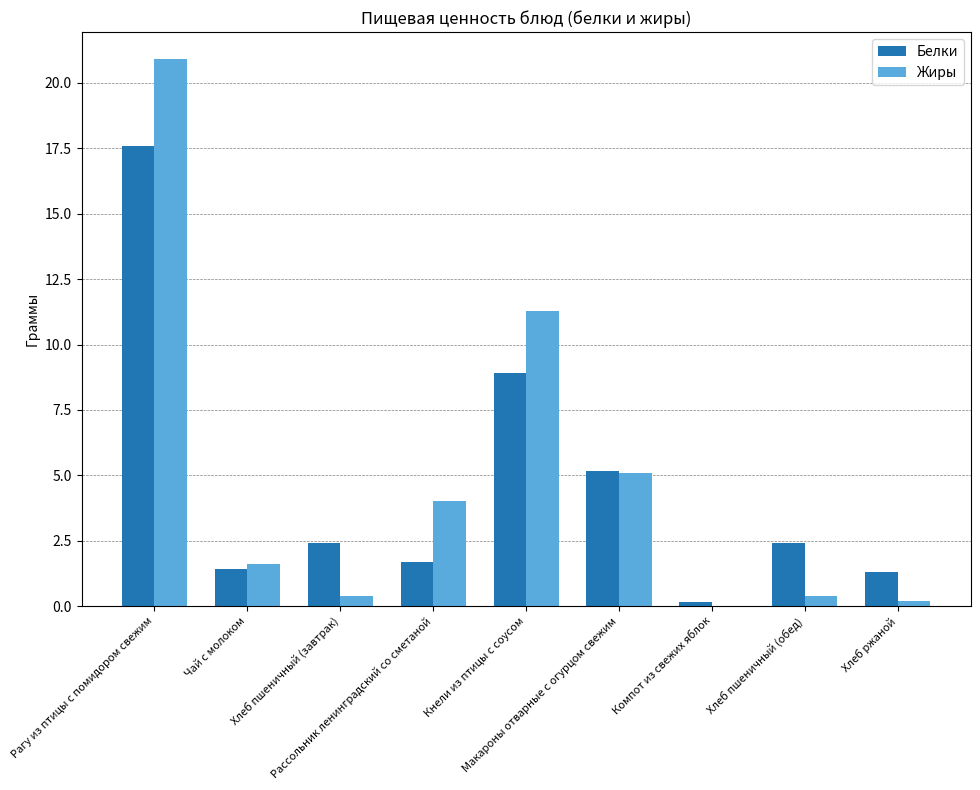

What is the maximum value for Жиры?

20.9